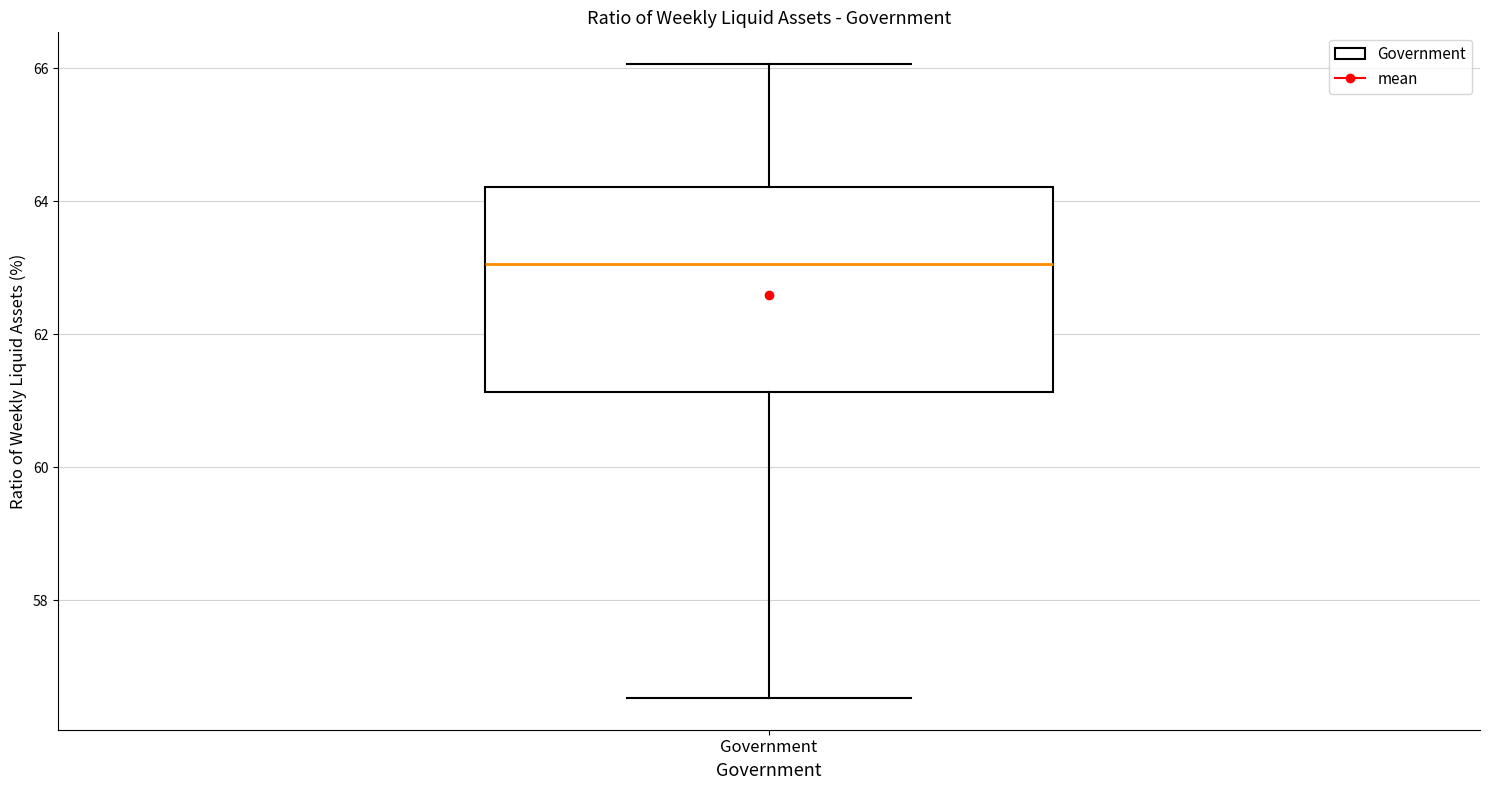

Read this box plot against the y-axis: the position of the median line, the range covered by the box, and the ends of both whiskers. The values are not printed on the chart, so give them approximately, as read against the axis.

median 63.0, box 61.2 to 64.2, whiskers 56.6 to 66.0